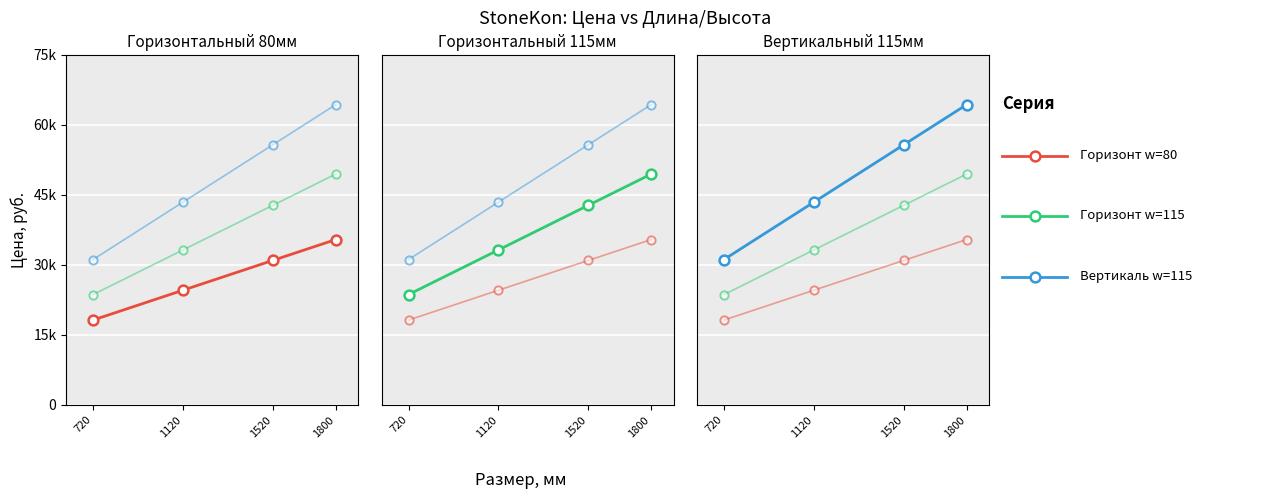

At how many categories does at least one series exceed 62390?

1